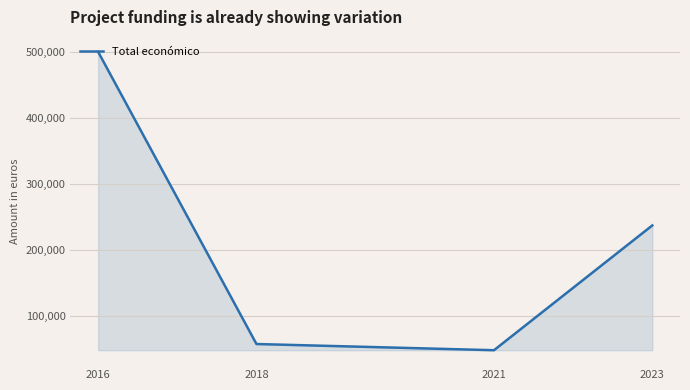

What is the smallest value displayed?

48118